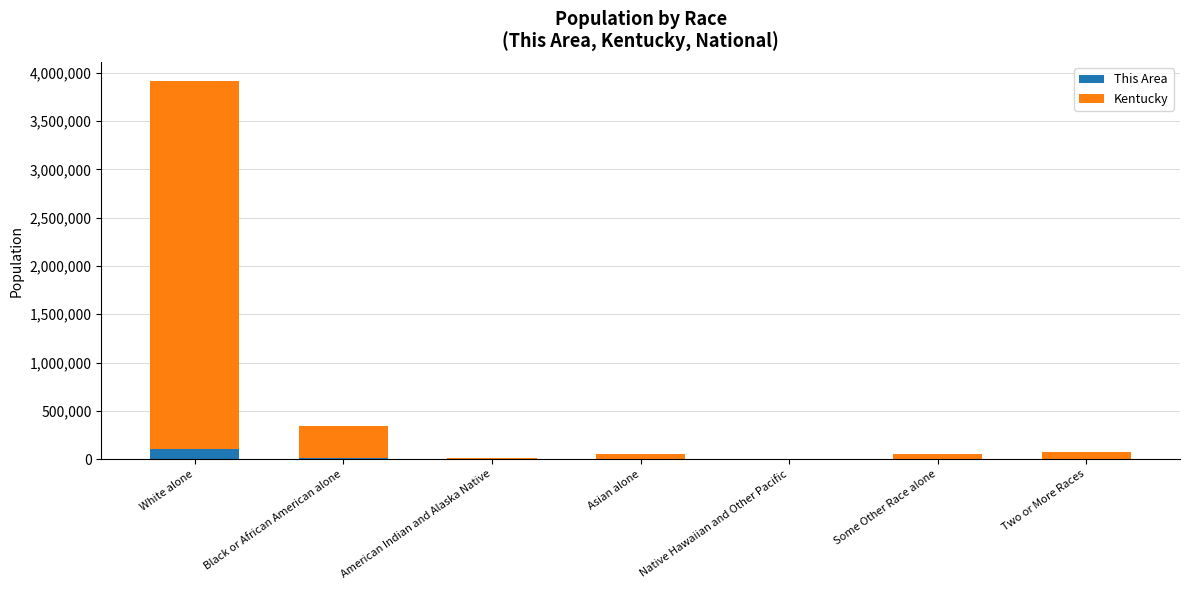

At which category is the sum across all series the highest?

White alone